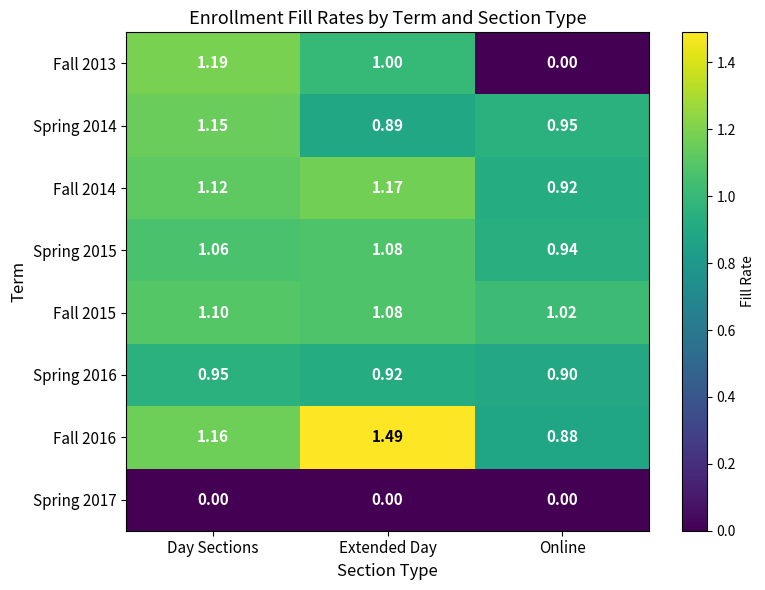

Which series changed the most between Extended Day and Online?

Fall 2013